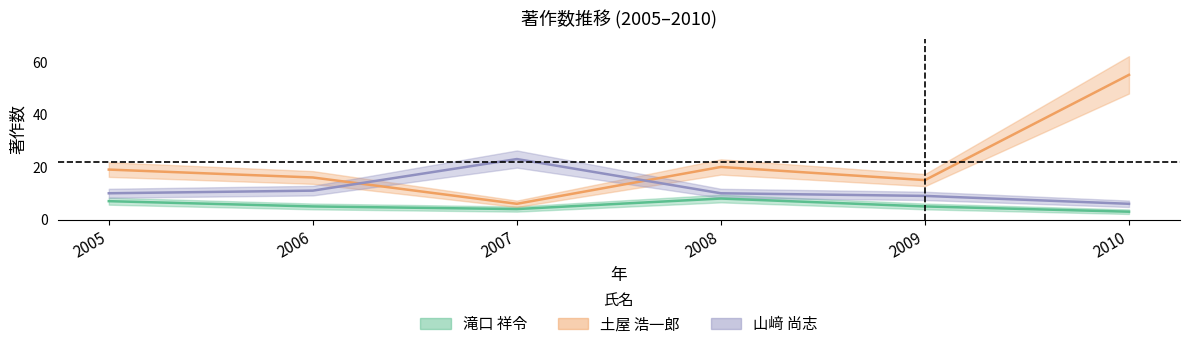

Rank the categories by 土屋 浩一郎 value from lowest to highest.

2007, 2009, 2006, 2005, 2008, 2010